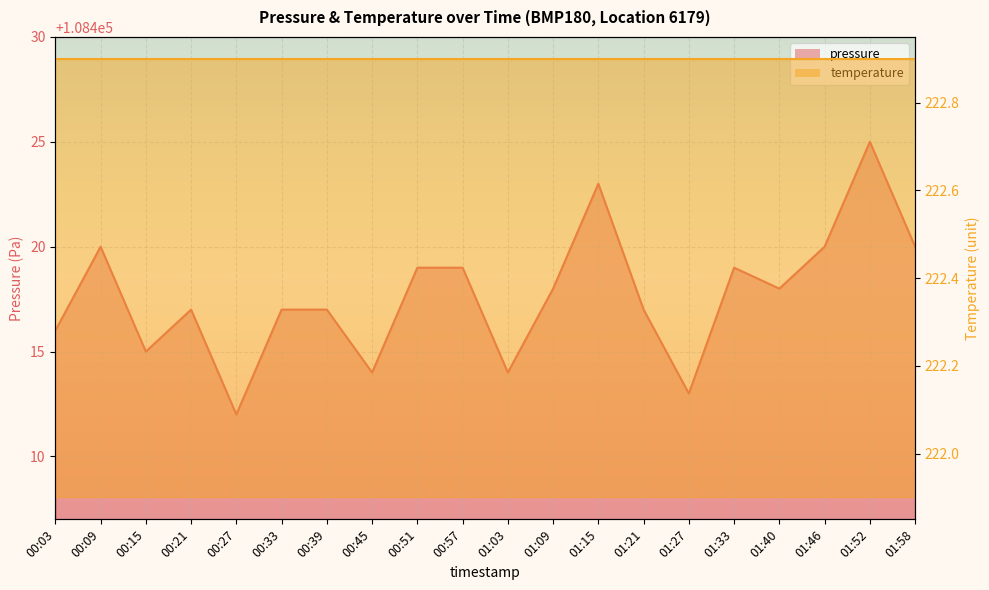

What is the label of the 7th point from the left?

00:39